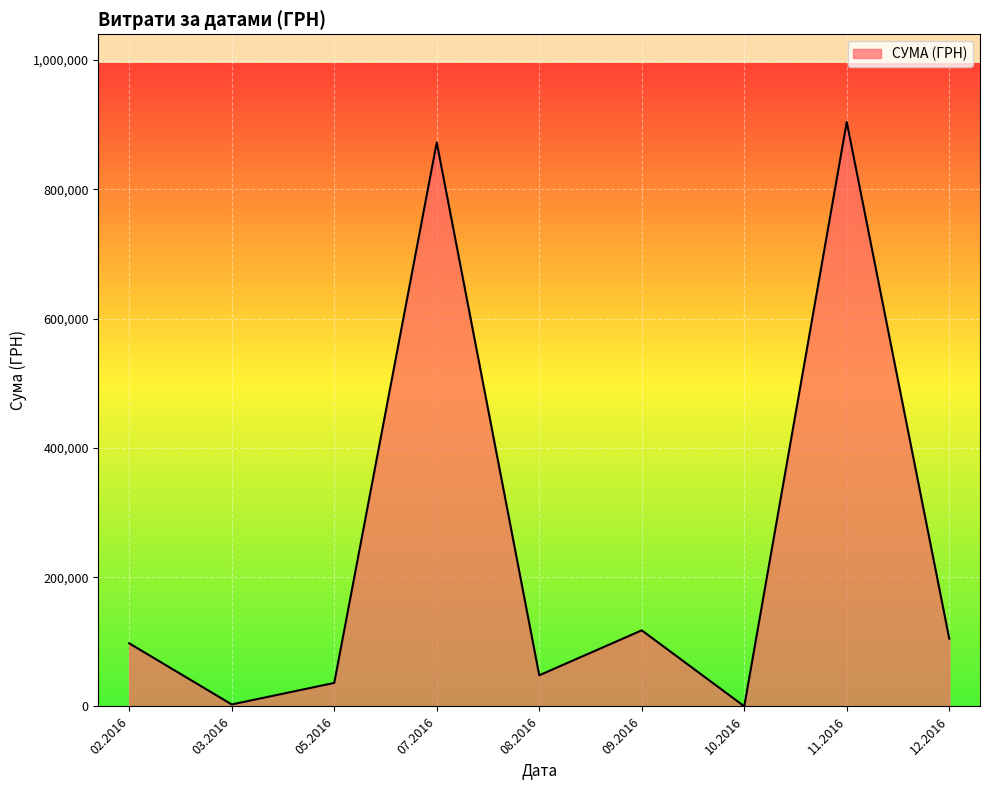

What is the maximum value shown in the chart?

904132.1